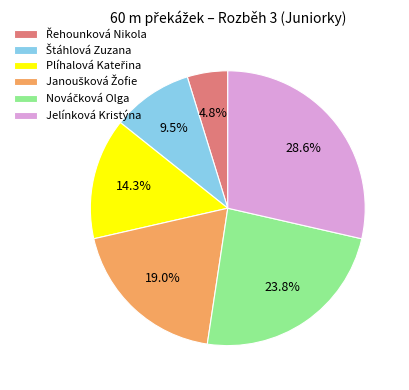

Is there a majority slice in this chart?

No